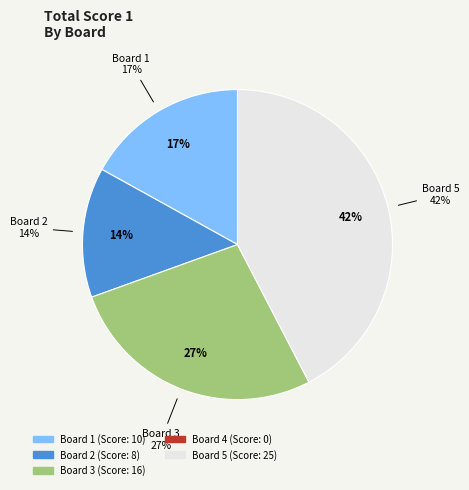

Rank the categories by value from lowest to highest.

Board 4, Board 2, Board 1, Board 3, Board 5